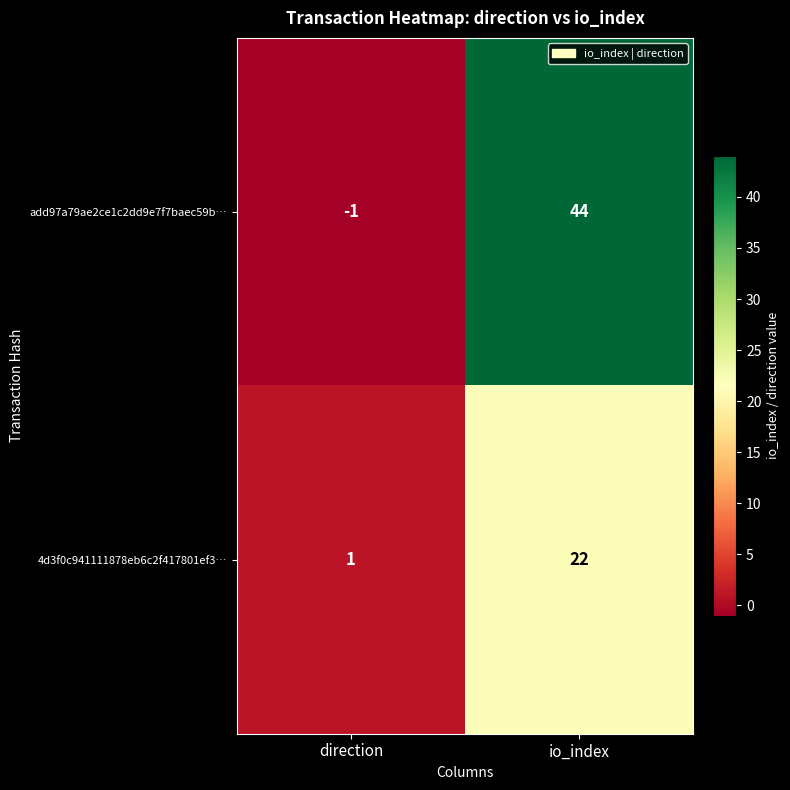

What is the total value across all series at io_index?

66